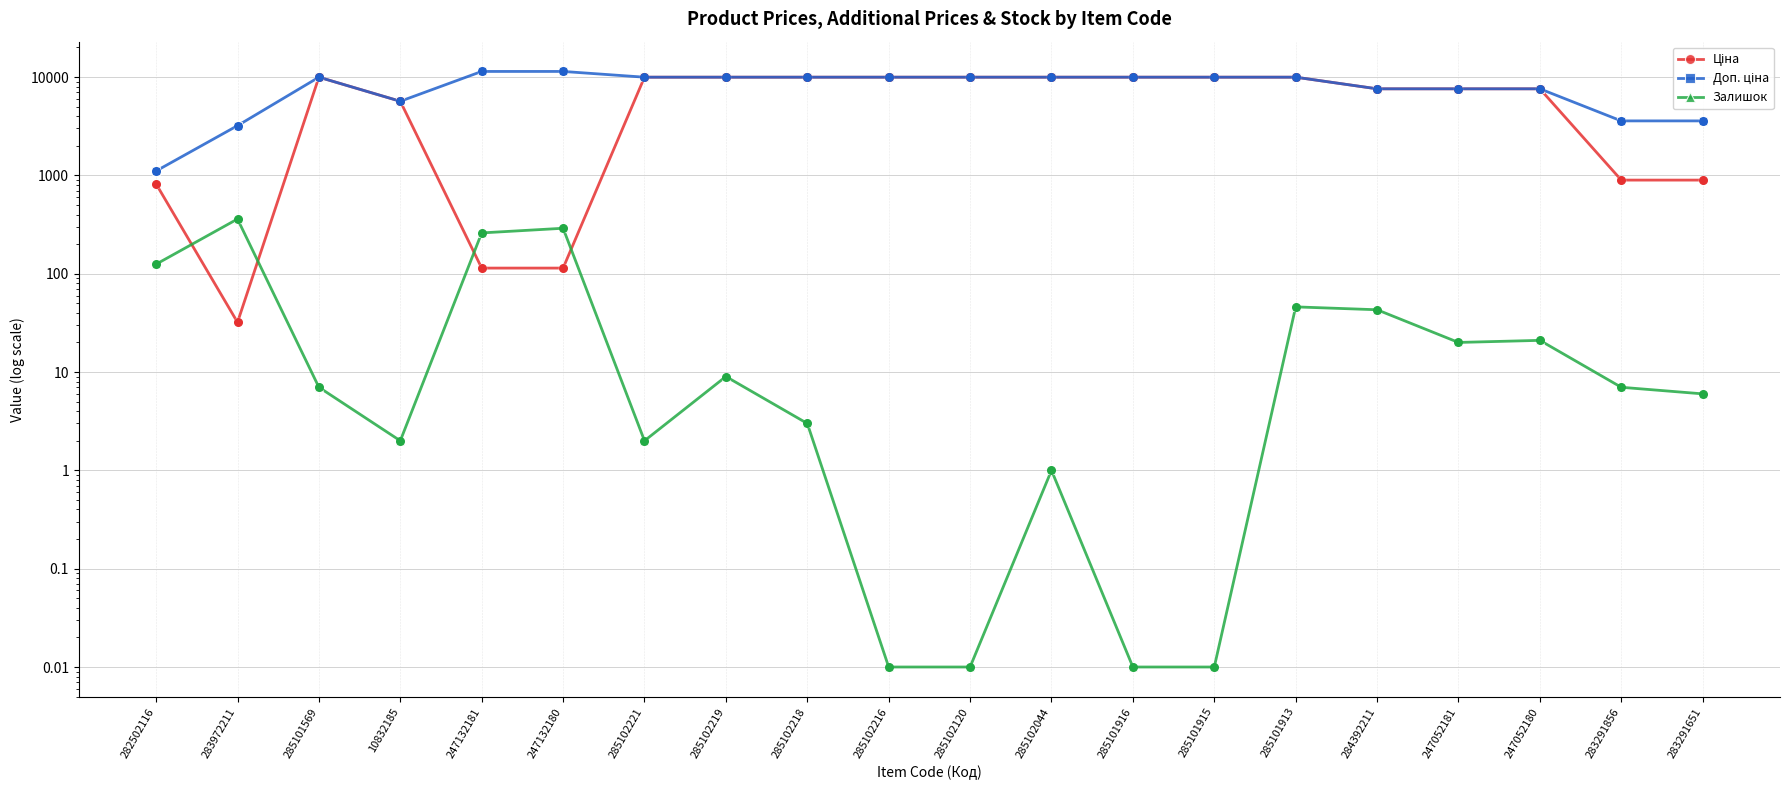

At how many categories does at least one series exceed 4790?

16